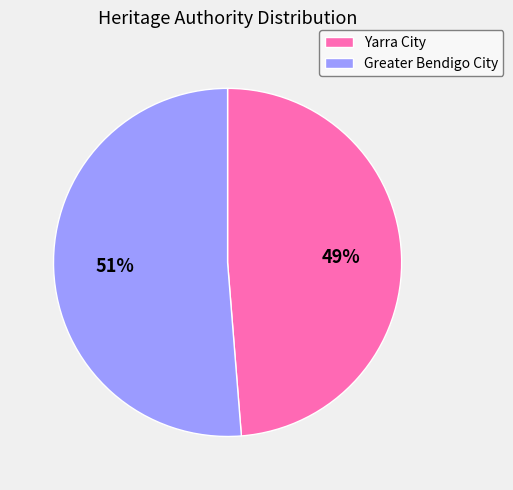

What is the largest slice in the pie chart?

Greater Bendigo City